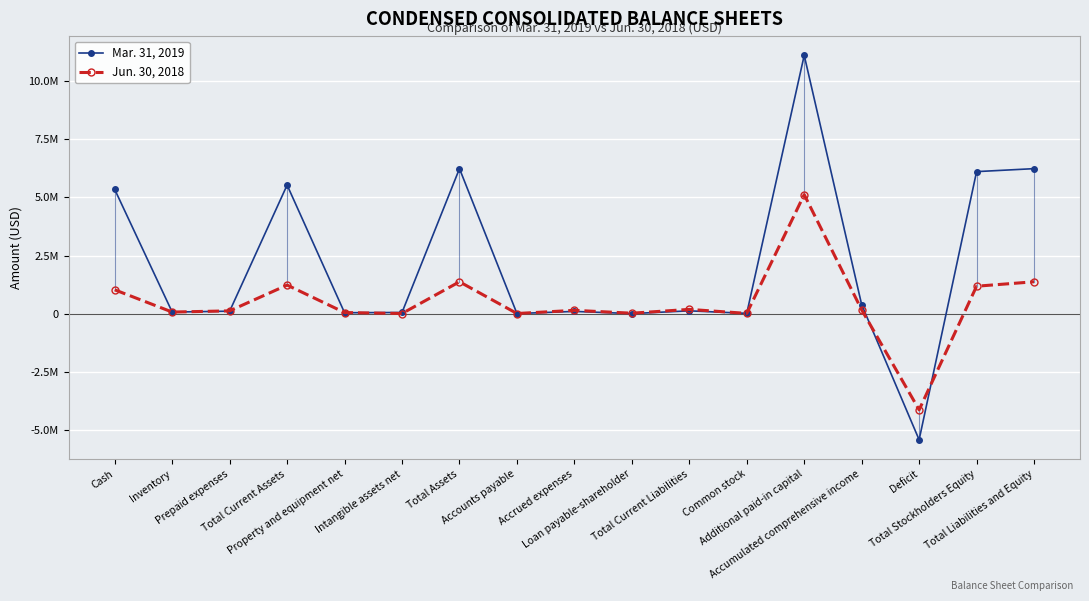

Is it true that Mar. 31, 2019 equals 393127 at Accumulated comprehensive income?

True